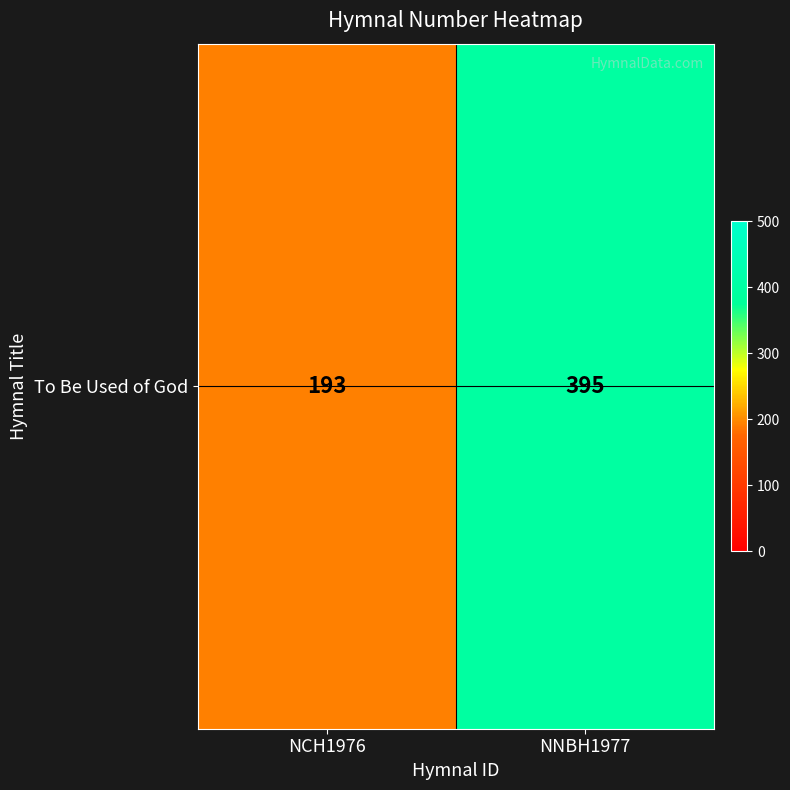

True or false: the data shows 193 at NCH1976.

True